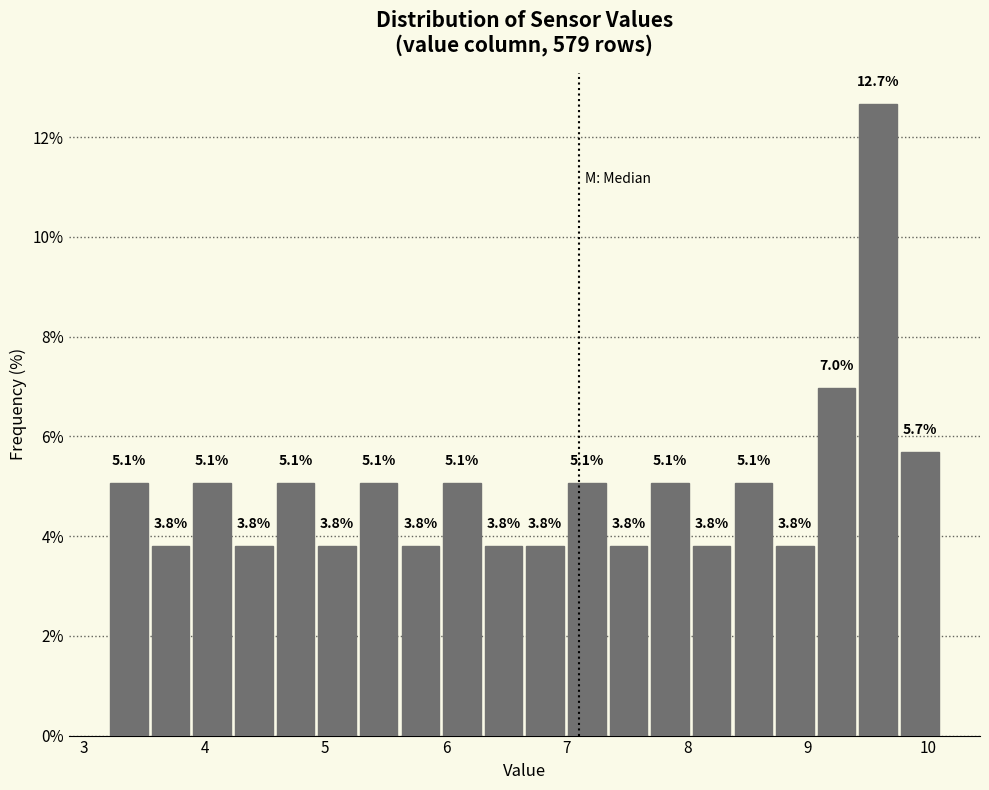

Read against the x-axis, roughly where is the centre of the tallest bar?

9.6